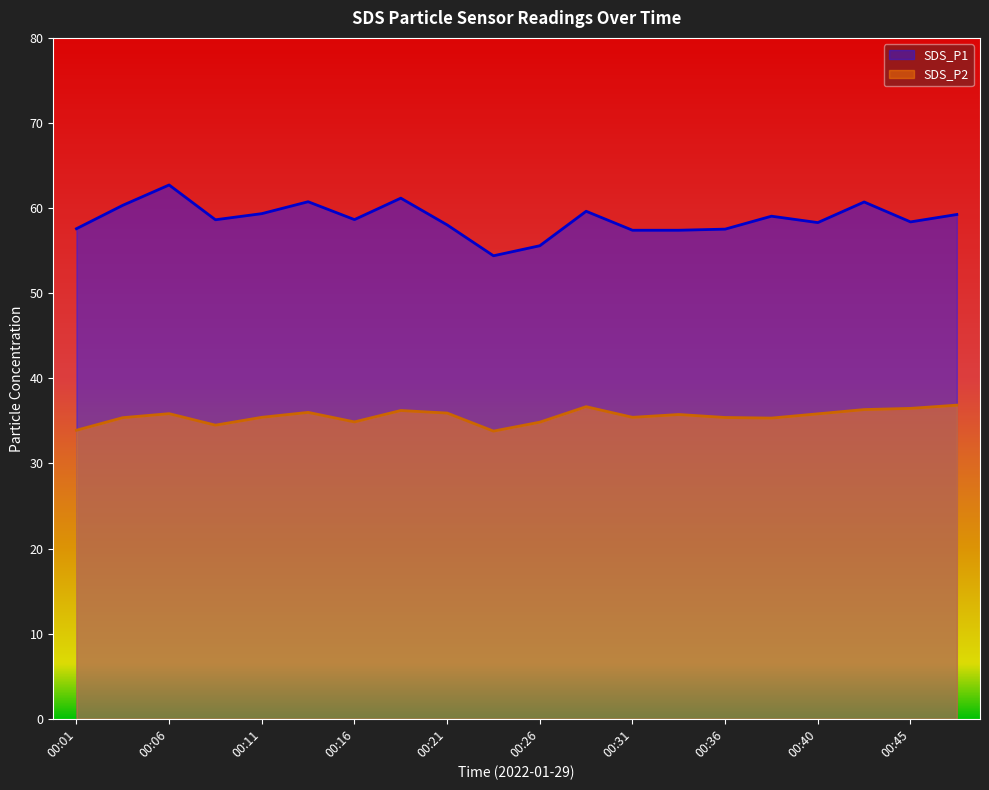

Which category has the highest value in the SDS_P2 series?

00:48